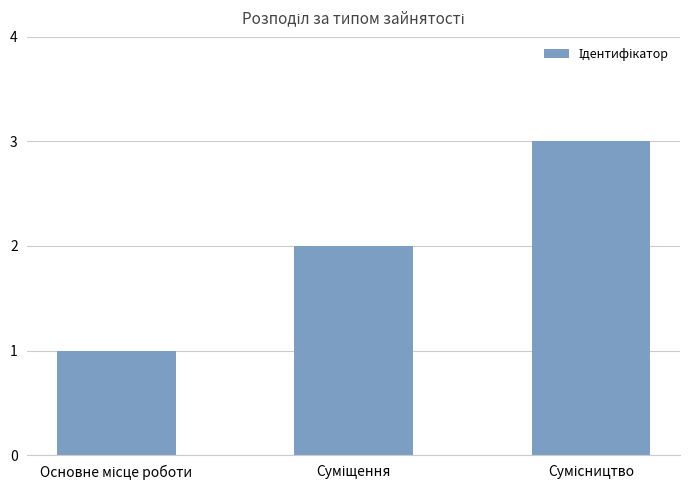

Reading right to left, transcribe all the data shown in this chart.

3	2	1